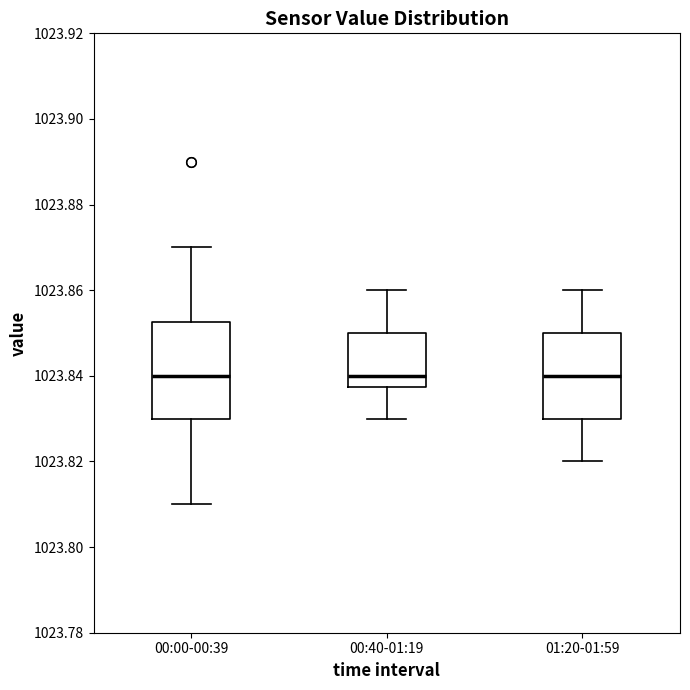

Where does the median line of the box for 01:20-01:59 sit on the y-axis? The values are not printed on the chart, so give them approximately, as read against the axis.

1023.840